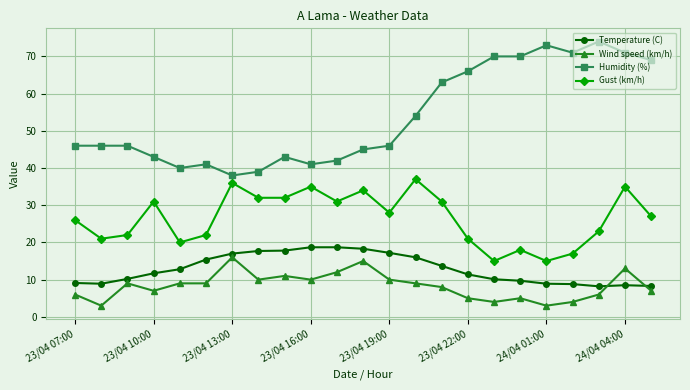

What is the maximum value shown in the chart?

74.0